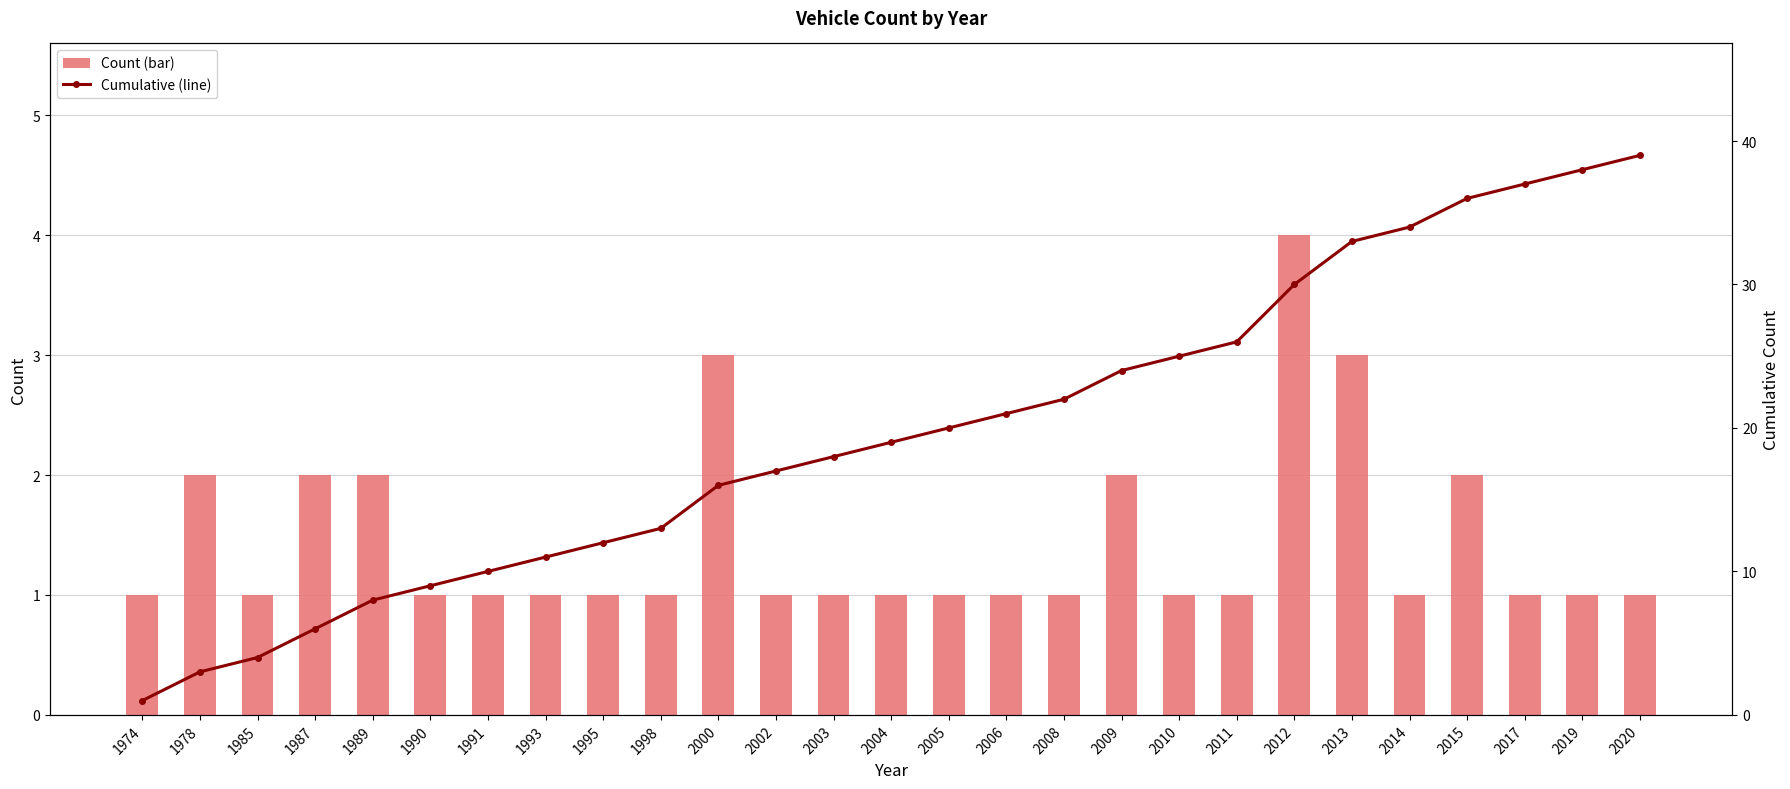

True or false: Count (bar) has a value of 2 at 1995.

False